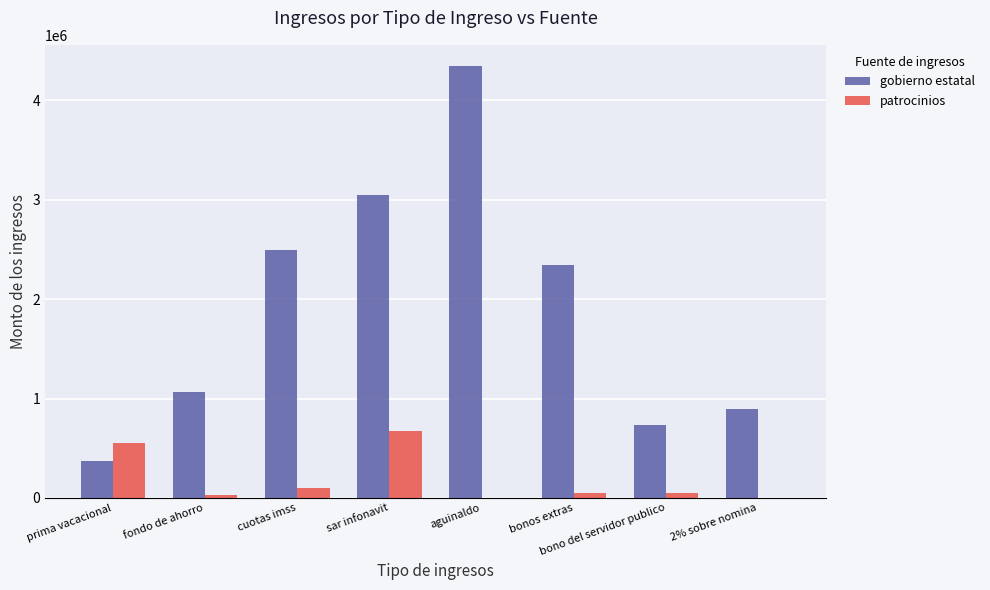

What is the sum of the patrocinios values at fondo de ahorro and aguinaldo?

24050.0